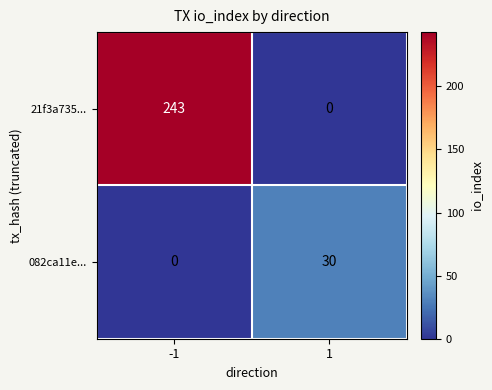

The value of 21f3a735... at -1 is 243. True or false?

True